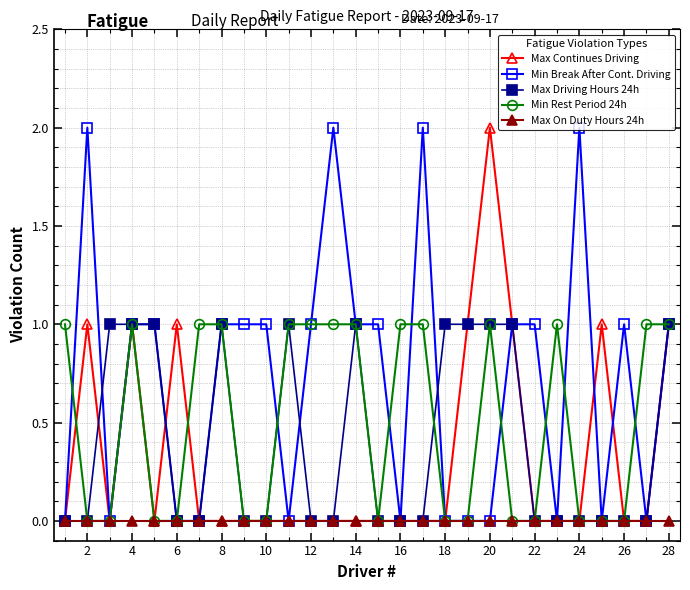

What is the value of the Max Continues Driving point at the 20th from the left?

2